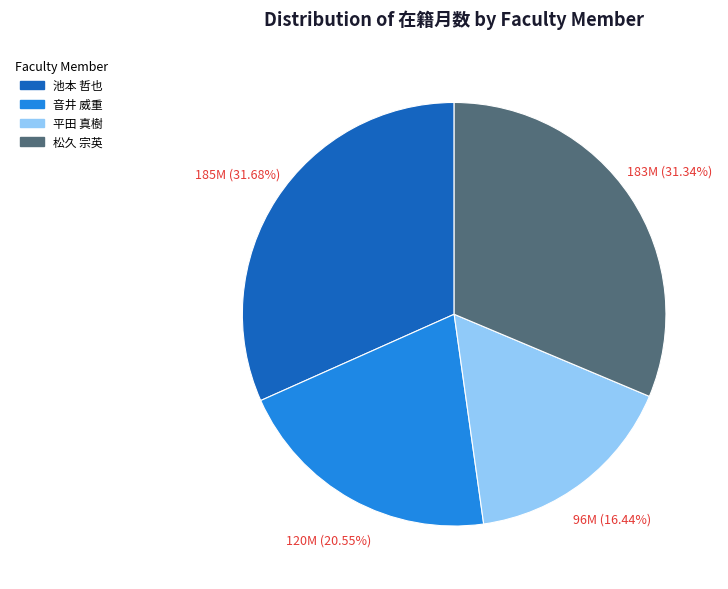

Approximately how many times larger is the value at 音井 威重 compared to 松久 宗英?

0.7